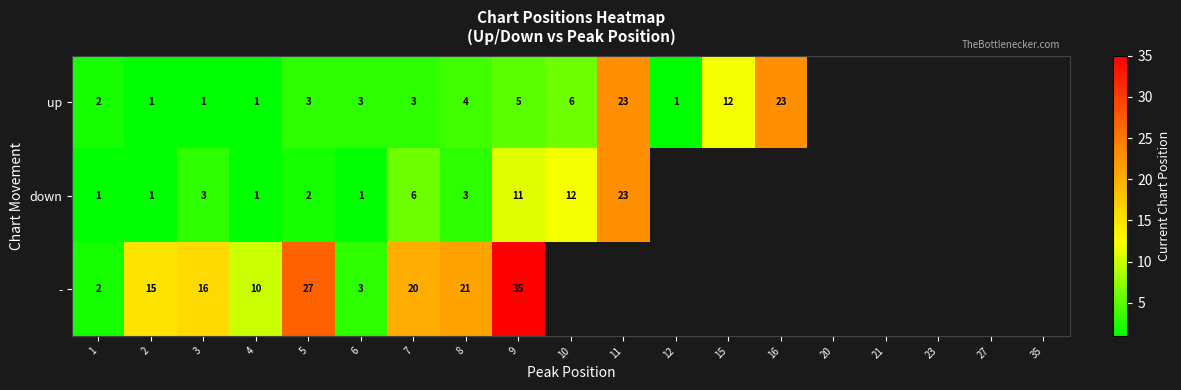

What is the difference between the up values at 1 and 11?

21